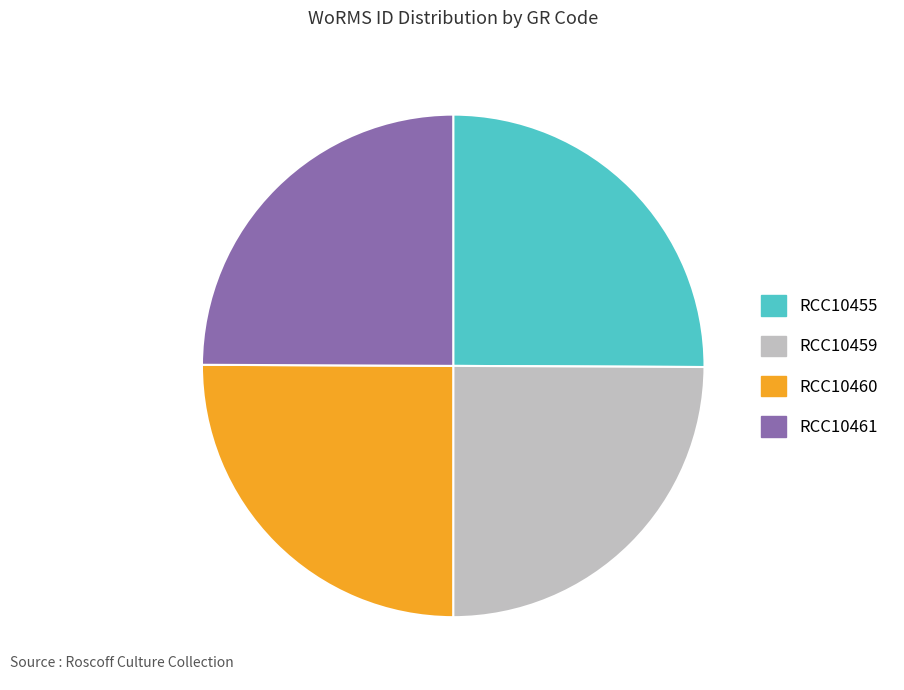

How many slices are in this pie chart?

4